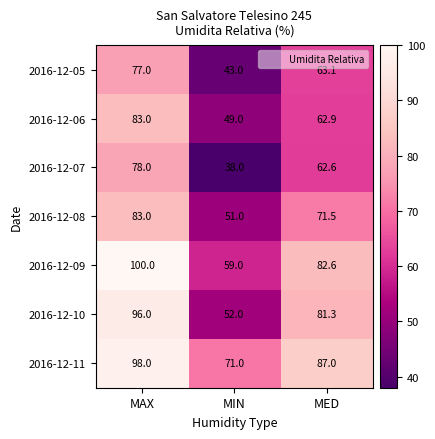

At MIN, list the series in order from smallest to largest.

2016-12-07, 2016-12-05, 2016-12-06, 2016-12-08, 2016-12-10, 2016-12-09, 2016-12-11